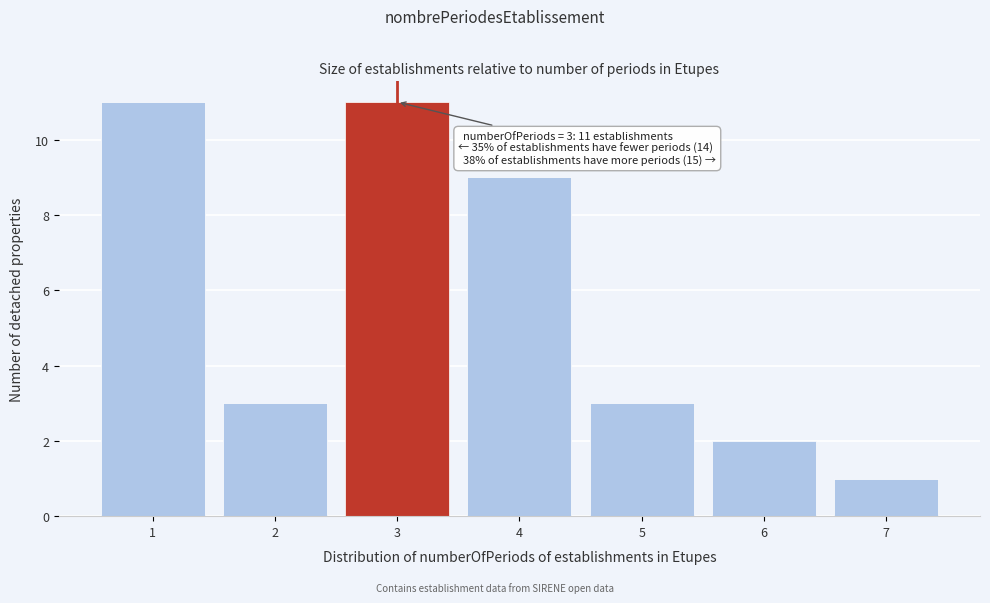

Reading left to right, transcribe all the data shown in this chart.

11	3	11	9	3	2	1